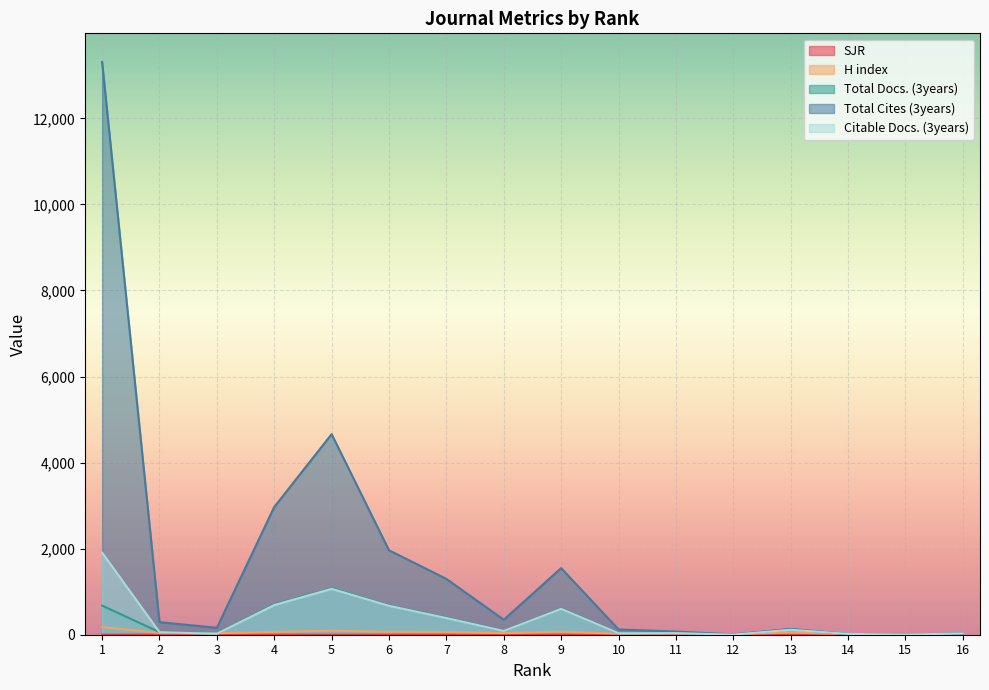

What is the value of the Total Docs. (3years) point at the 11th from the left?

37.0